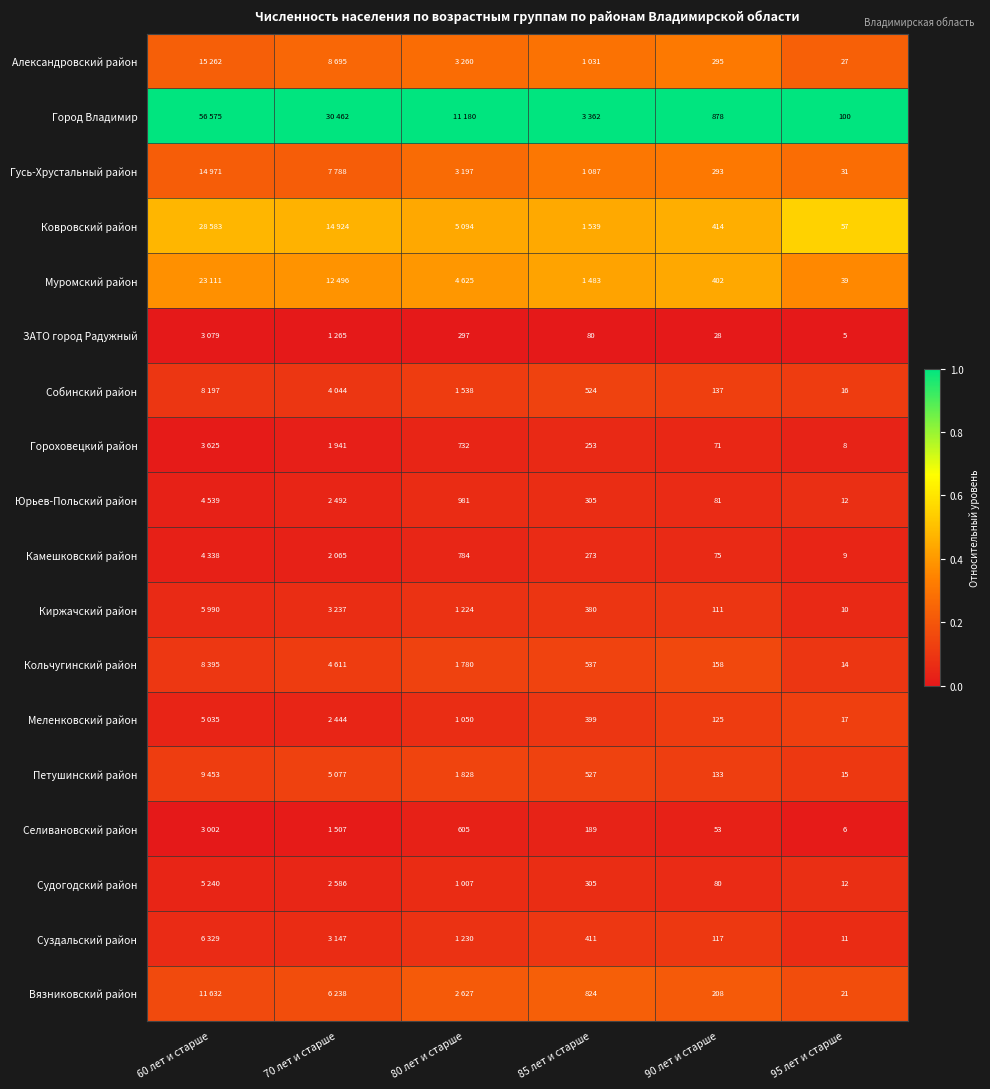

Which series changed the most between 90 лет и старше and 95 лет и старше?

Город Владимир